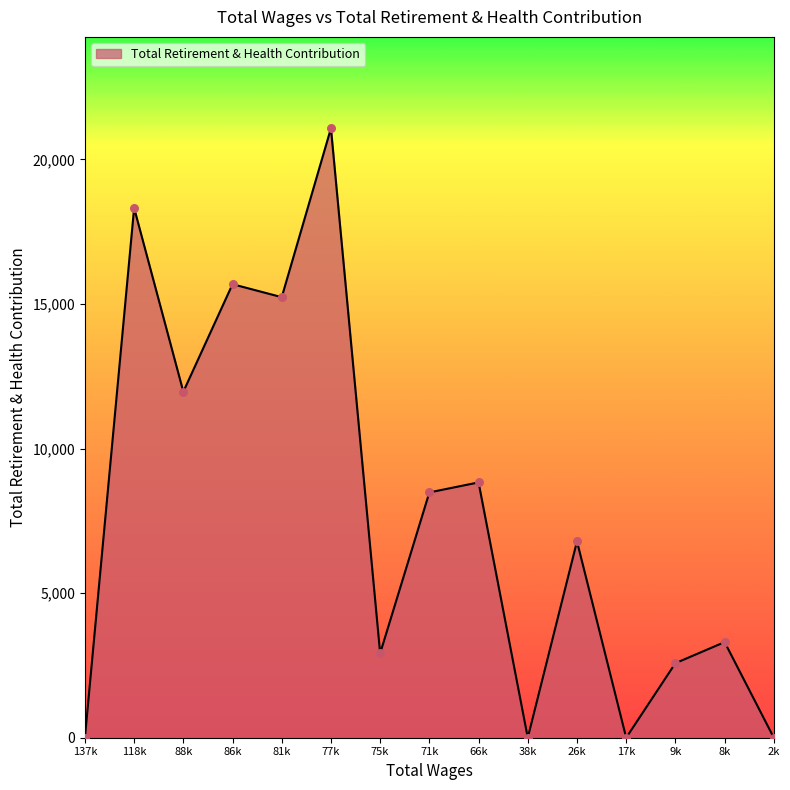

Which has a higher value, 38k or 75k?

75k